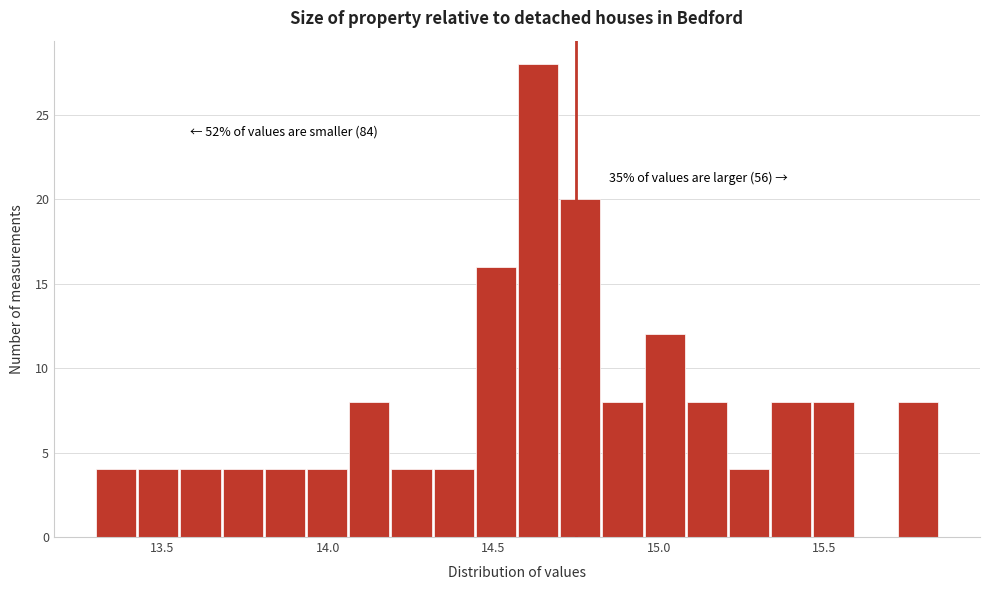

Read against the x-axis, roughly where is the centre of the tallest bar?

14.65